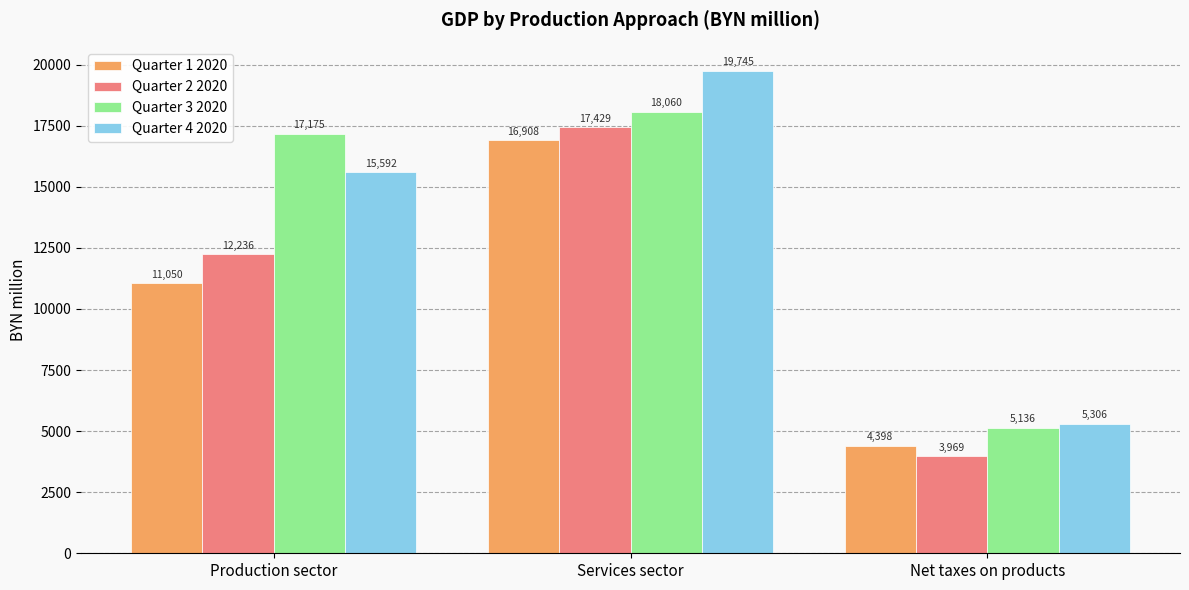

Between Production sector and Net taxes on products, which series saw the biggest shift?

Quarter 3 2020